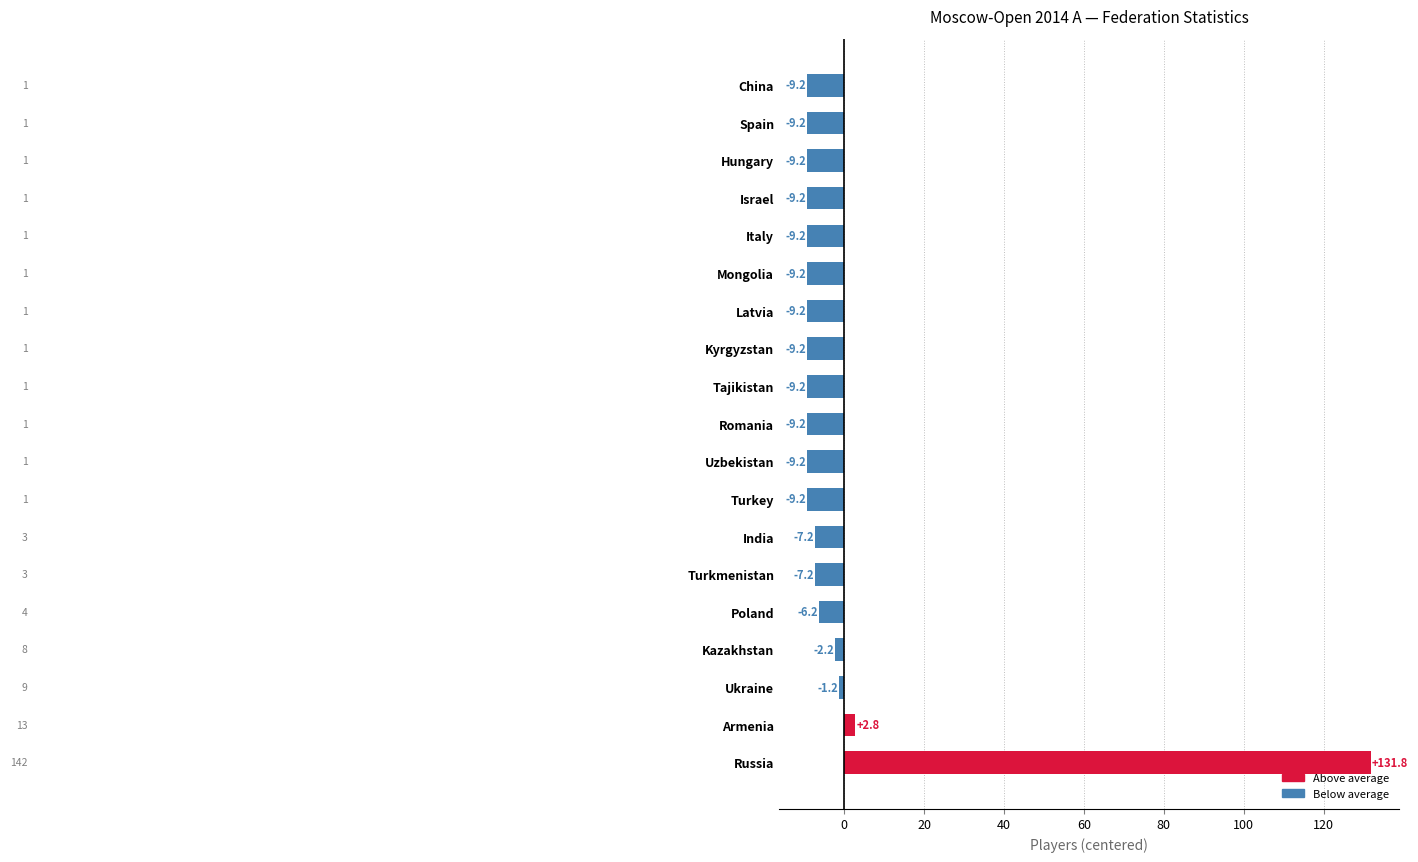

The chart shows a value of -9.2 at Turkey. True or false?

True